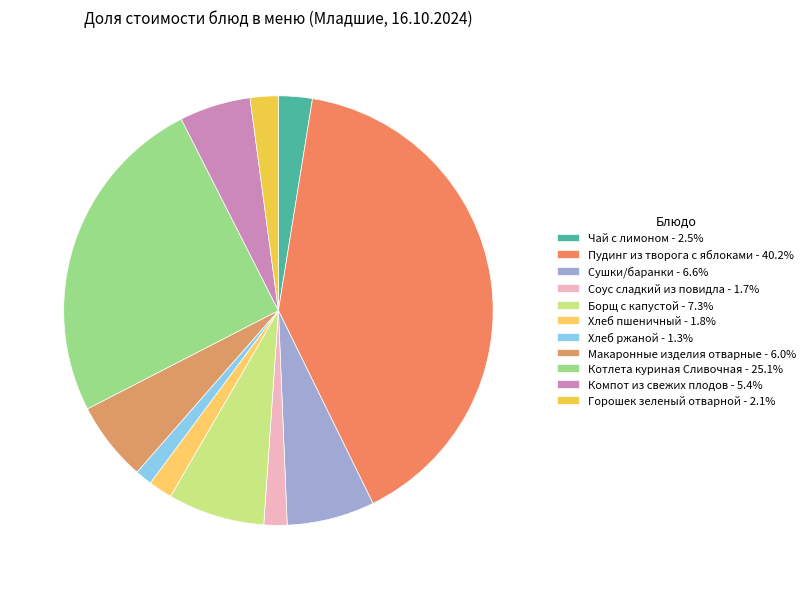

What is the largest slice in the pie chart?

Пудинг из творога с яблоками